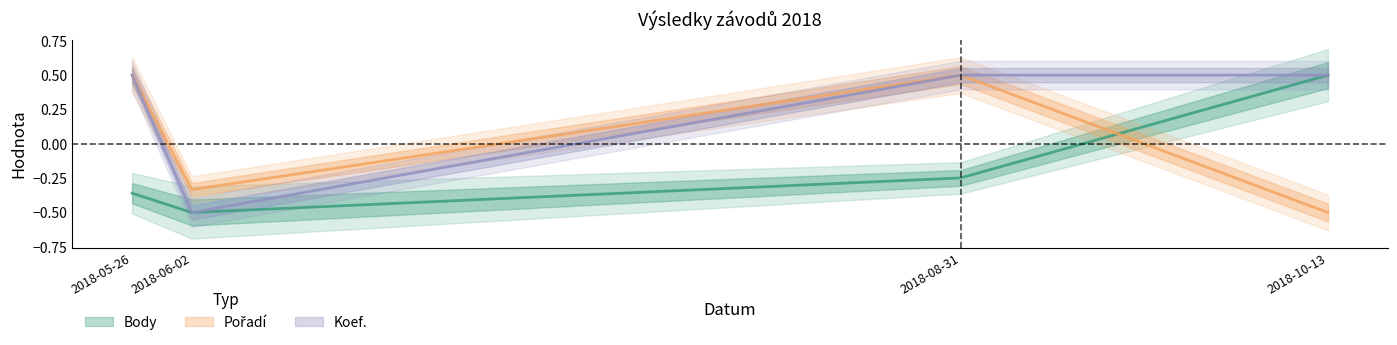

Is it true that Pořadí equals -0.2 at 2018-10-13?

False